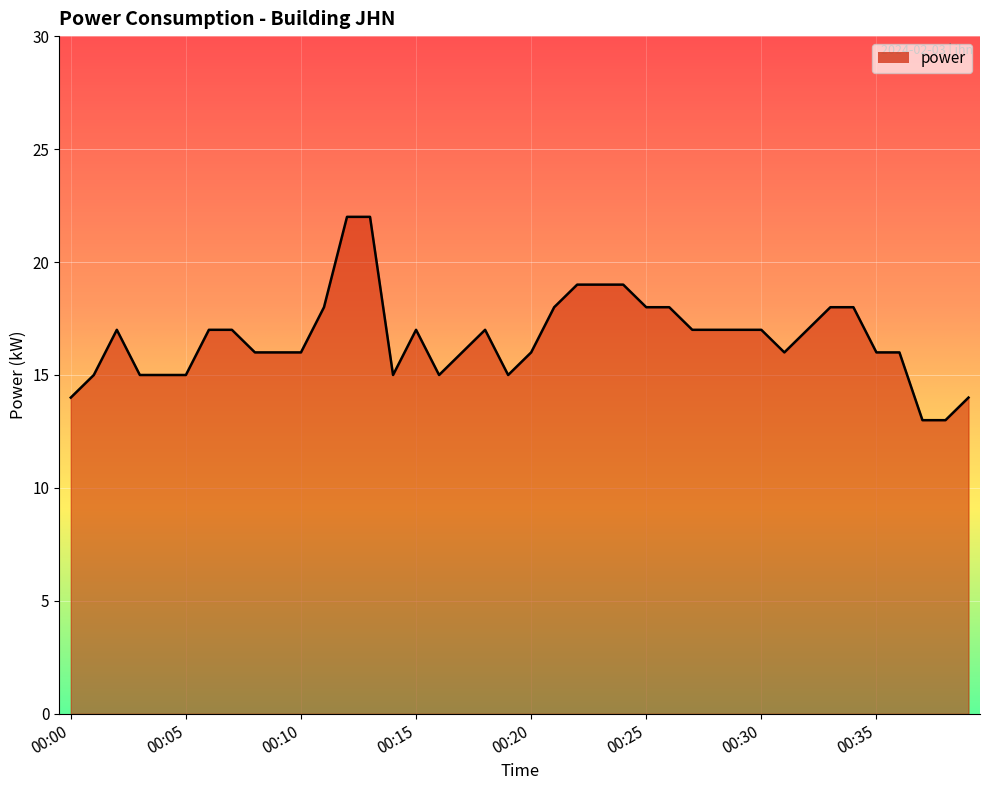

What is the greatest value displayed?

22